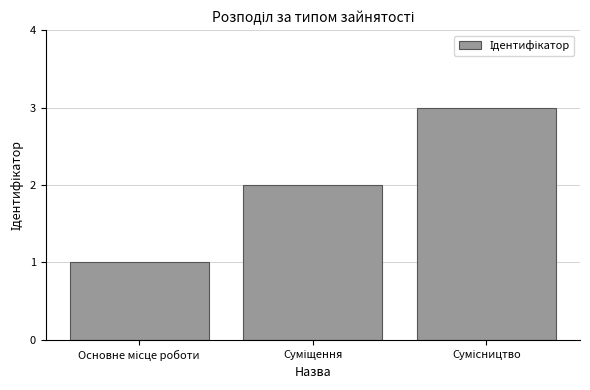

What is the greatest value displayed?

3